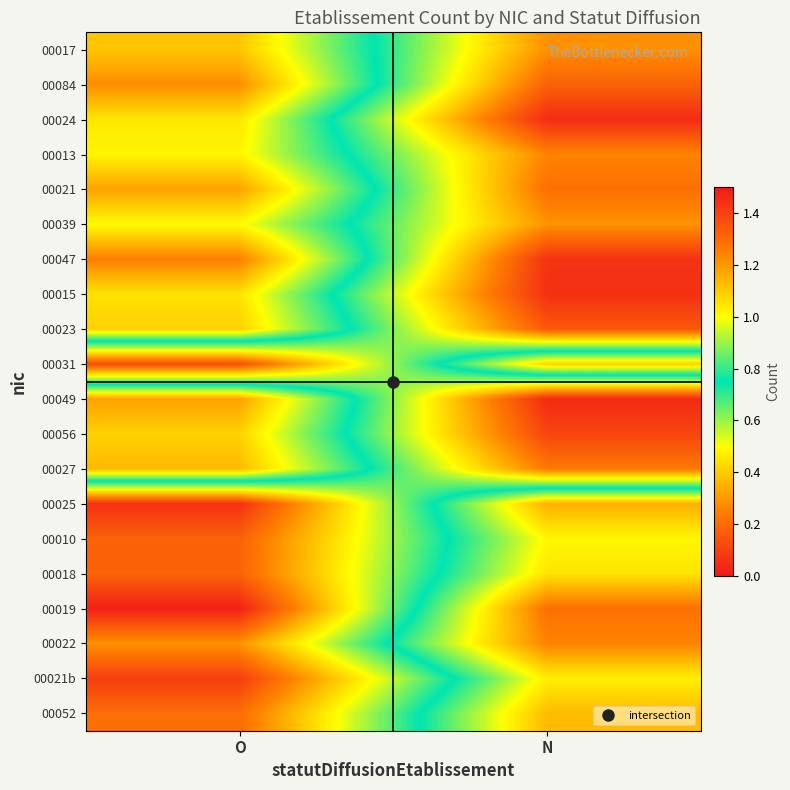

Between O and N, which is larger?

O